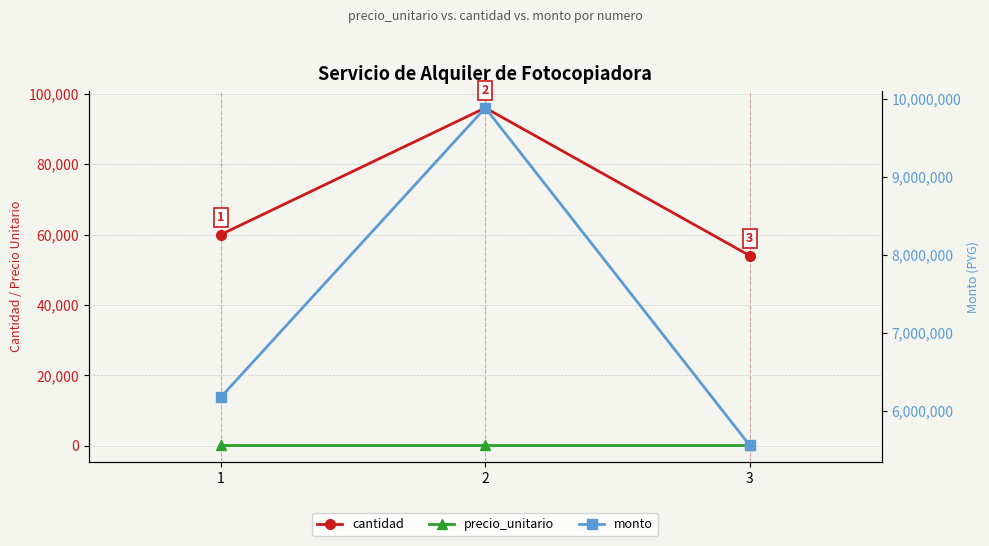

At which label does precio_unitario reach its peak?

1